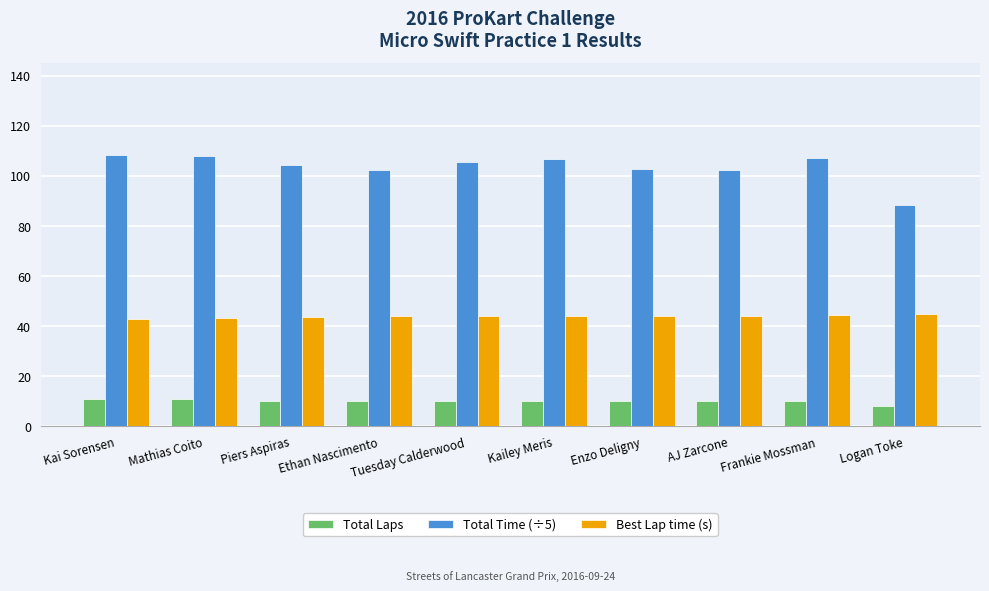

Does the chart contain any negative values?

No